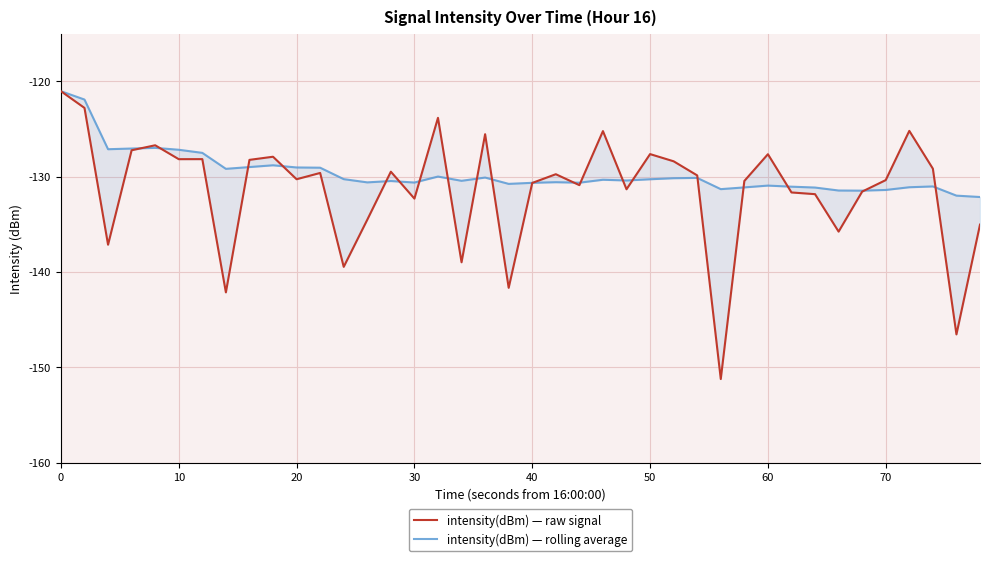

Which series ends up on top after the final intersection of intensity(dBm) — raw signal and intensity(dBm) — rolling average?

intensity(dBm) — rolling average